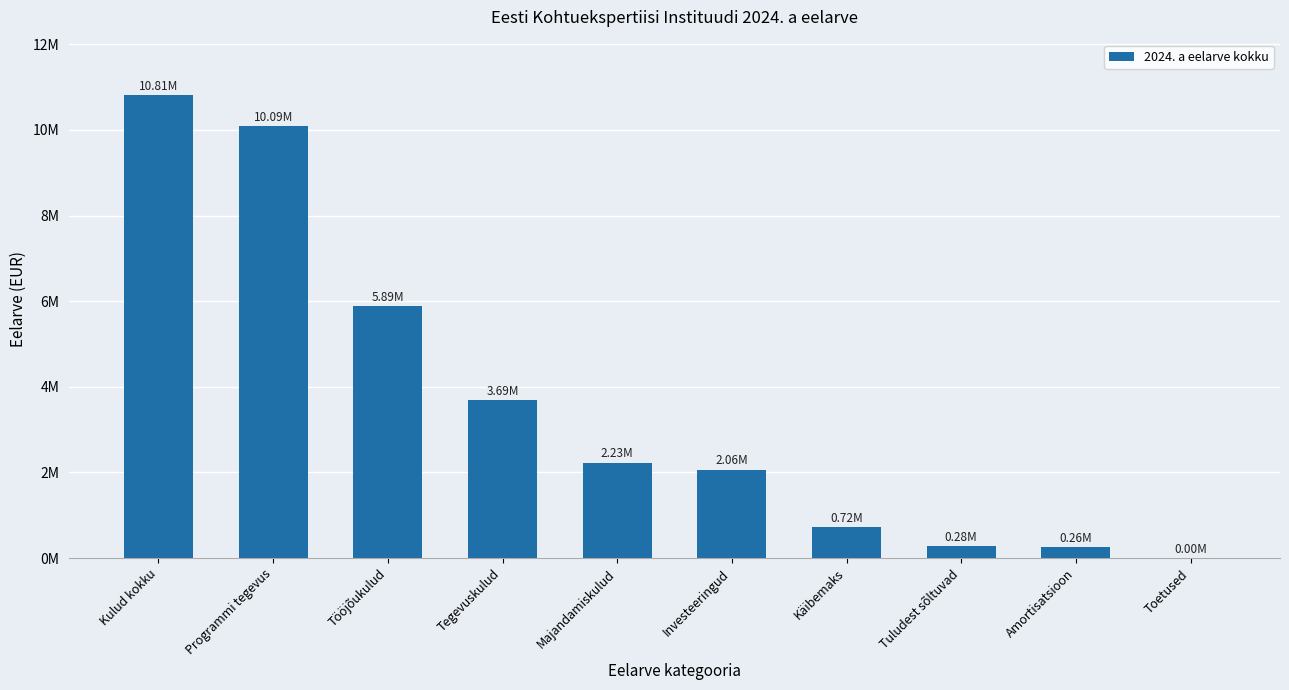

List the labels in order of value, largest first.

Kulud kokku, Programmi tegevus, Tööjõukulud, Tegevuskulud, Majandamiskulud, Investeeringud, Käibemaks, Tuludest sõltuvad, Amortisatsioon, Toetused